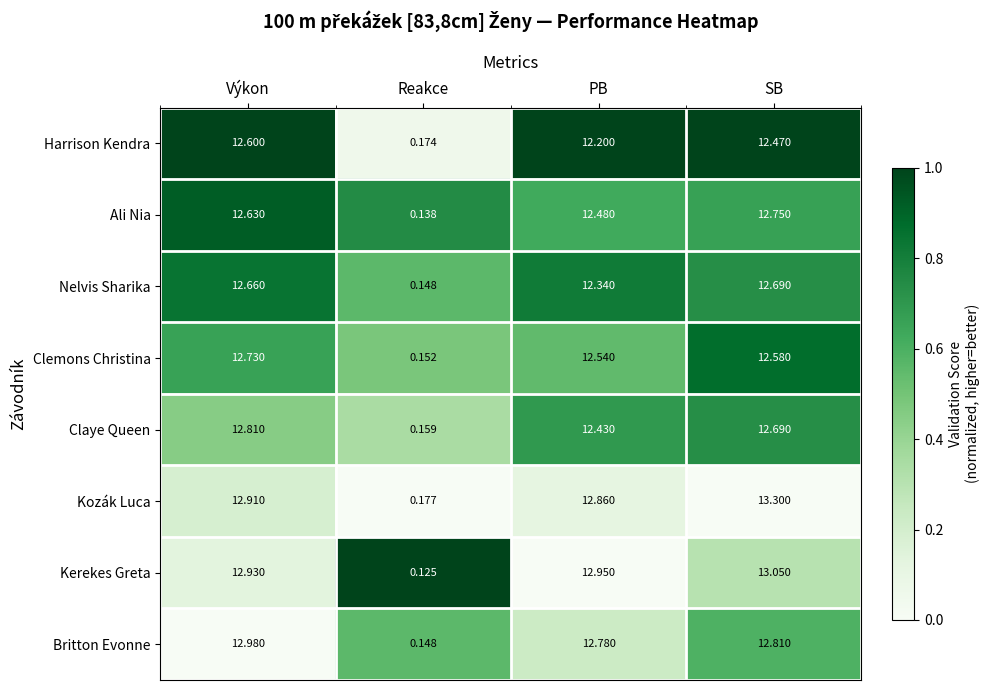

At which label does Claye Queen first exceed 12?

Výkon